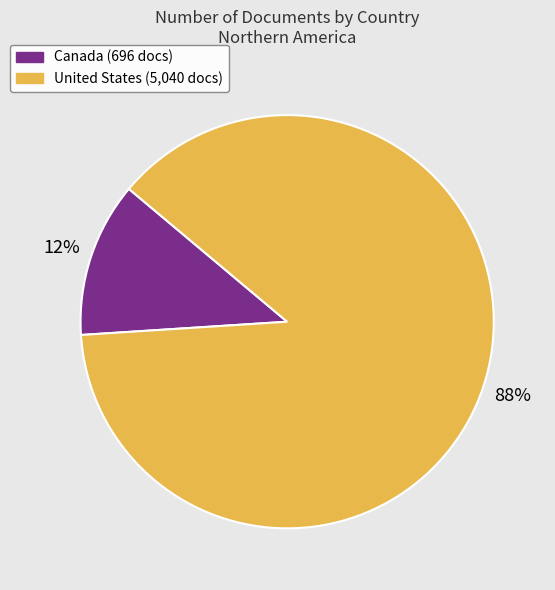

To the nearest percent, what is the combined percentage of Canada and United States?

100%